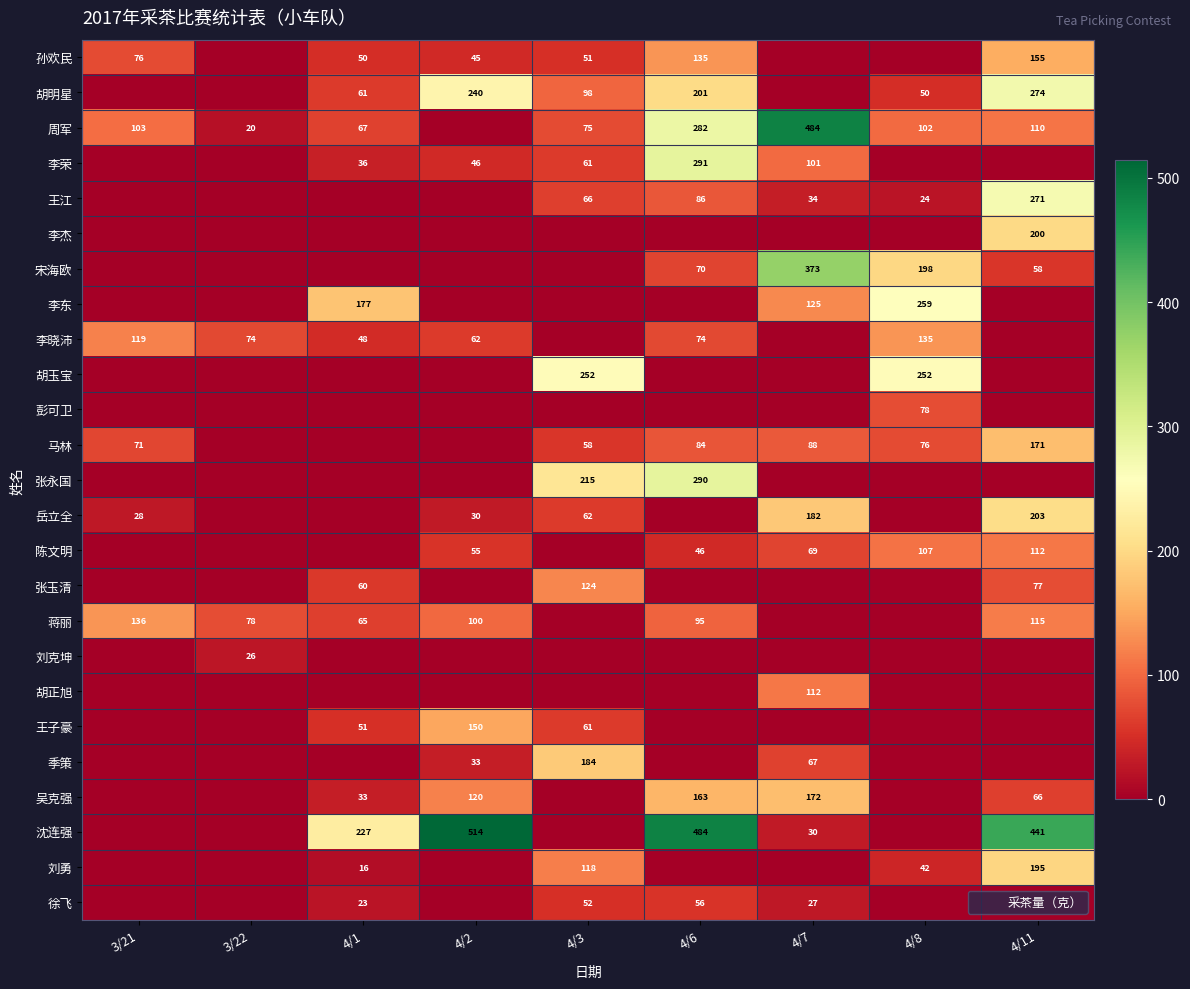

How many values in 张玉清 are above zero?

3